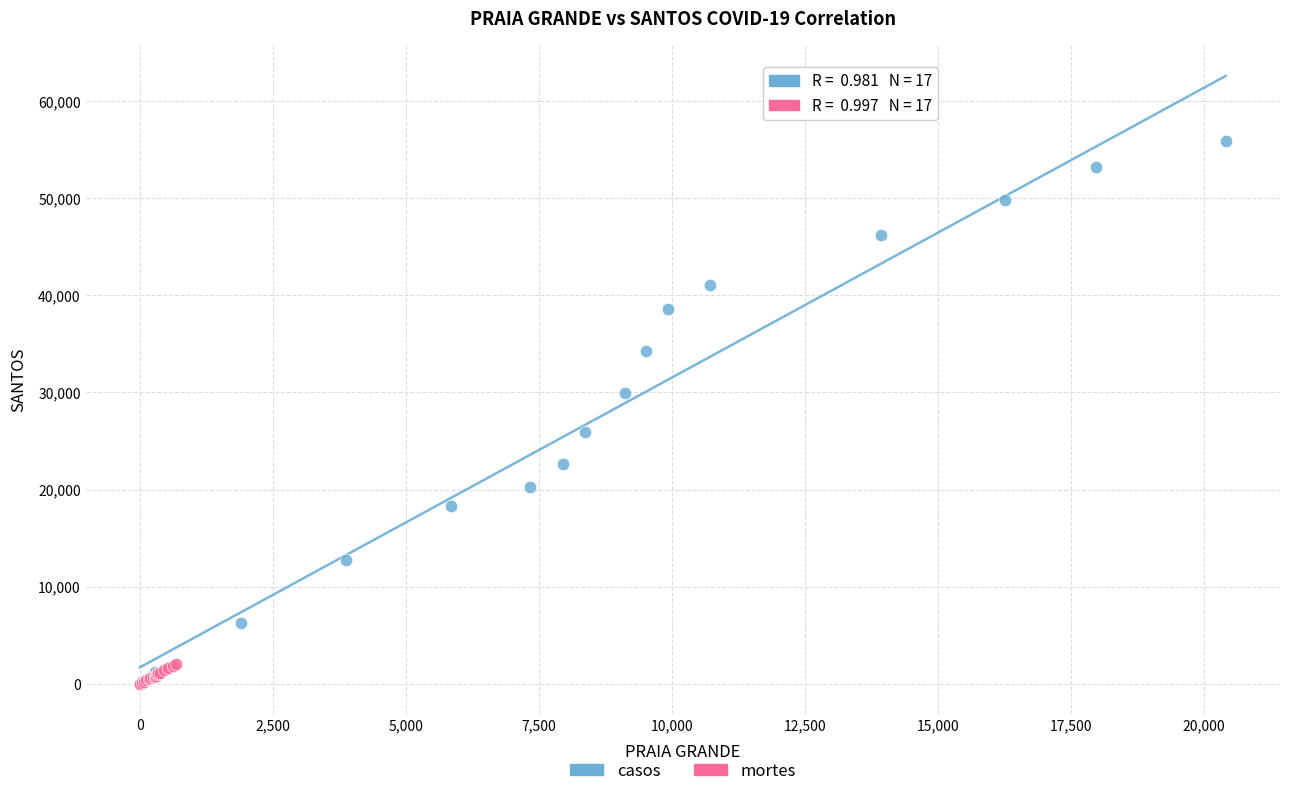

Which series reaches the maximum Y coordinate?

casos